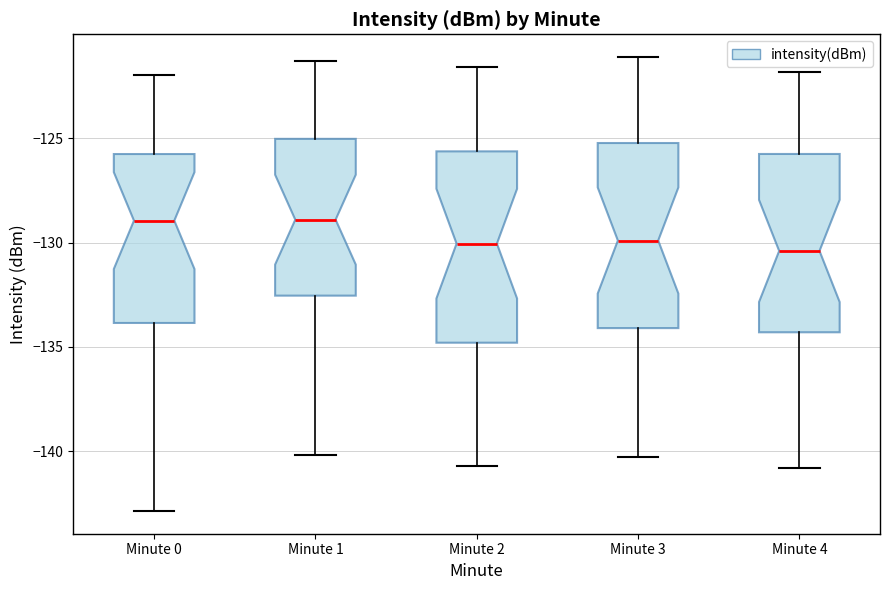

Reading left to right, read every box against the y-axis: the position of its median line, the range the box covers, and the ends of its whiskers. The values are not printed on the chart, so give them approximately, as read against the axis.

Minute 0: median -129.0, box -134.0 to -126.0, whiskers -143.0 to -122.0
Minute 1: median -129.0, box -132.5 to -125.0, whiskers -140.0 to -121.5
Minute 2: median -130.0, box -135.0 to -125.5, whiskers -140.5 to -121.5
Minute 3: median -130.0, box -134.0 to -125.0, whiskers -140.5 to -121.0
Minute 4: median -130.5, box -134.5 to -125.5, whiskers -141.0 to -122.0